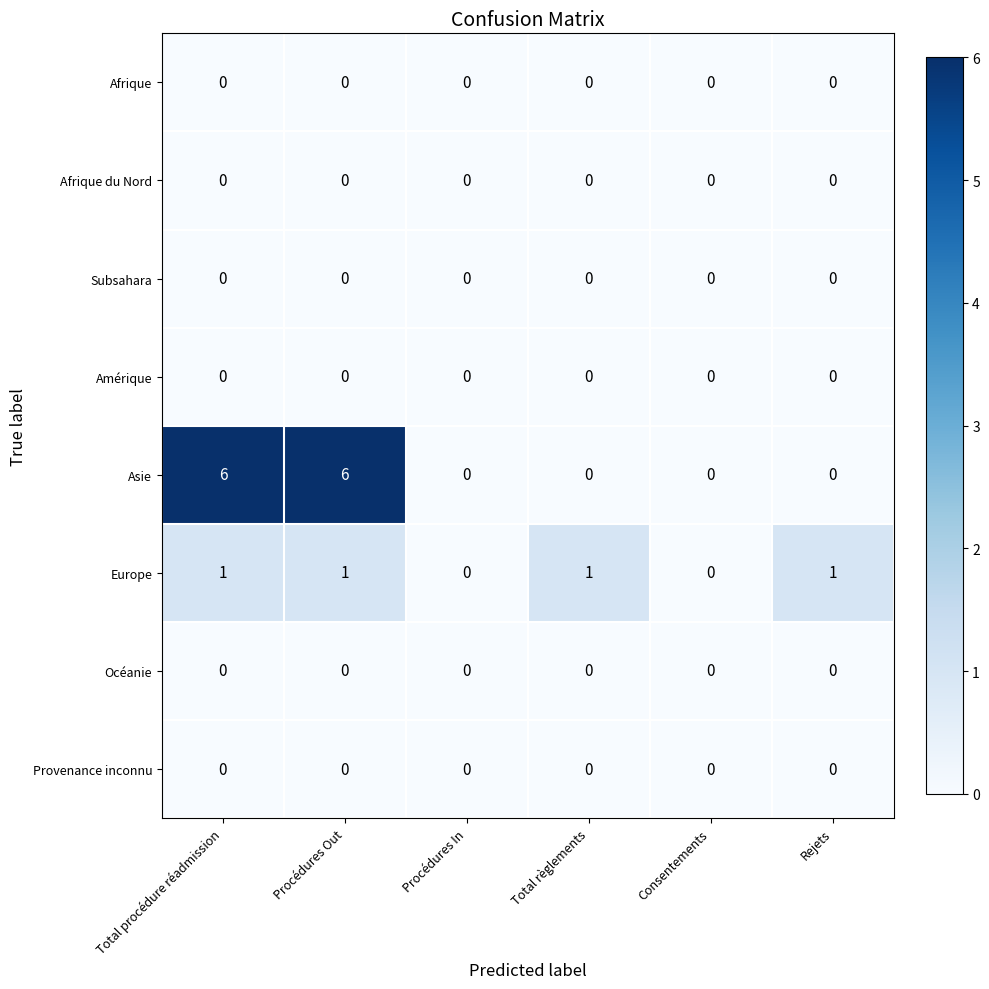

Between Total procédure réadmission and Procédures In, which series saw the biggest shift?

Asie